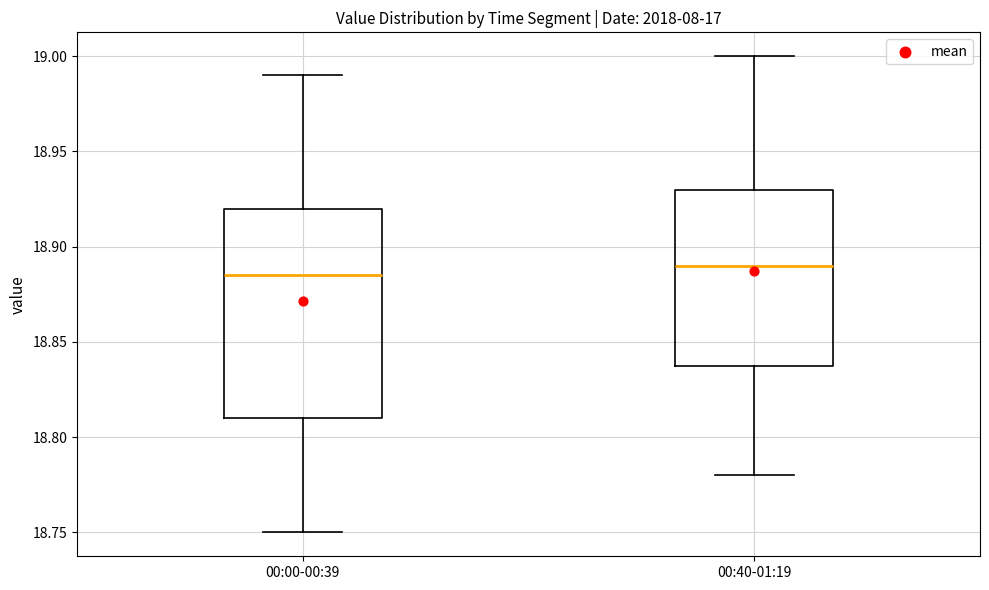

Reading left to right, transcribe this box plot: for each box, give where its median line is, the range the box spans, and where its two whiskers end, as read against the y-axis. The values are not printed on the chart, so give them approximately, as read against the axis.

00:00-00:39: median 18.885, box 18.810 to 18.920, whiskers 18.750 to 18.990
00:40-01:19: median 18.890, box 18.840 to 18.930, whiskers 18.780 to 19.000